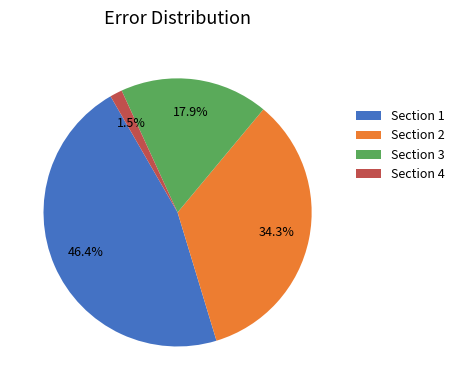

Is there any slice that represents more than half of the pie?

No